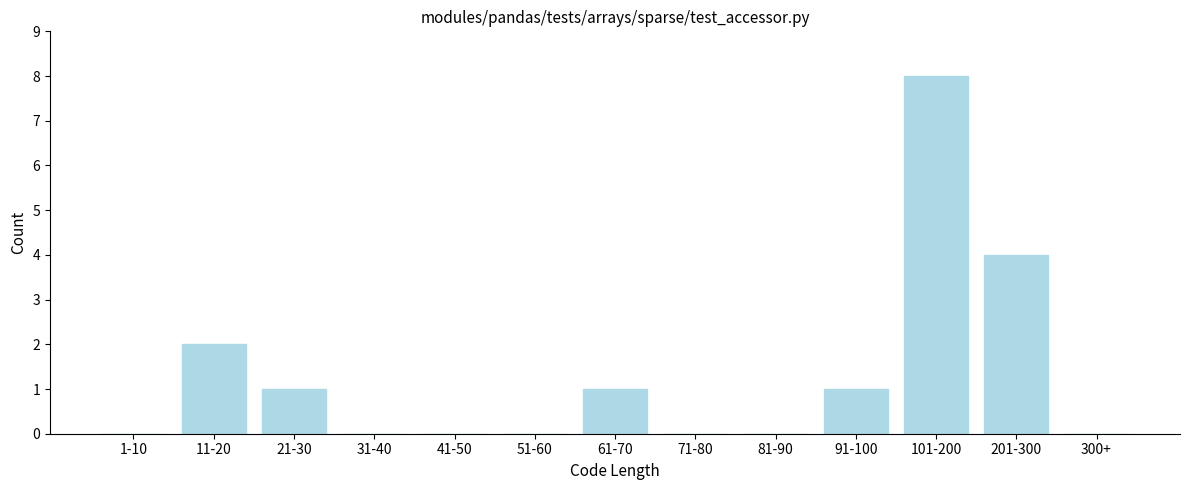

Reading right to left, extract all data points from this chart.

300+=0	201-300=4	101-200=8	91-100=1	81-90=0	71-80=0	61-70=1	51-60=0	41-50=0	31-40=0	21-30=1	11-20=2	1-10=0